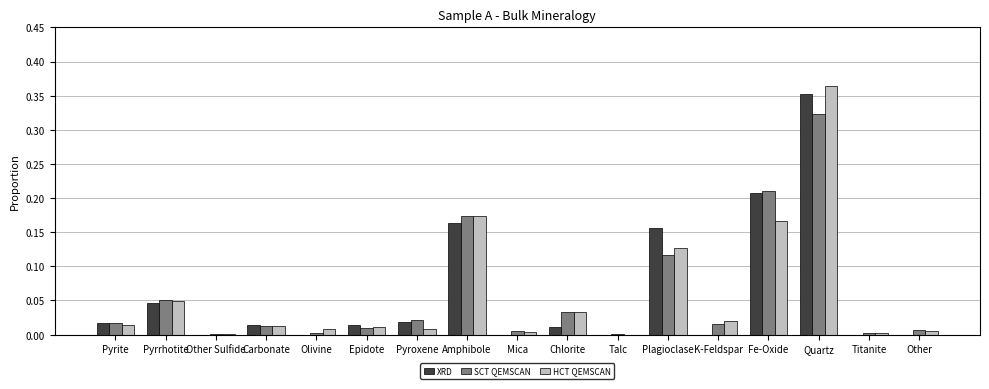

Is it true that HCT QEMSCAN equals 0.0 at Chlorite?

True